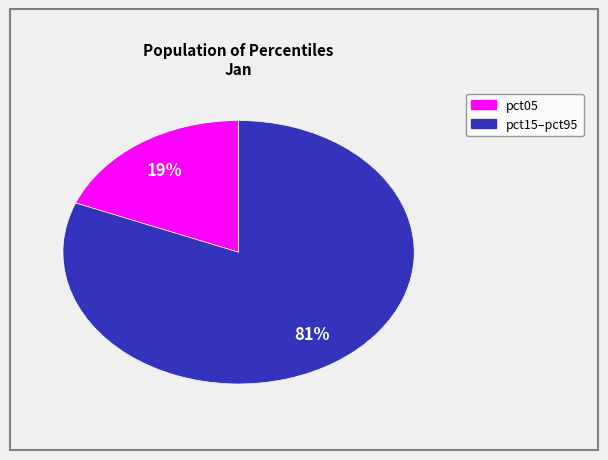

Is there a majority slice in this chart?

Yes